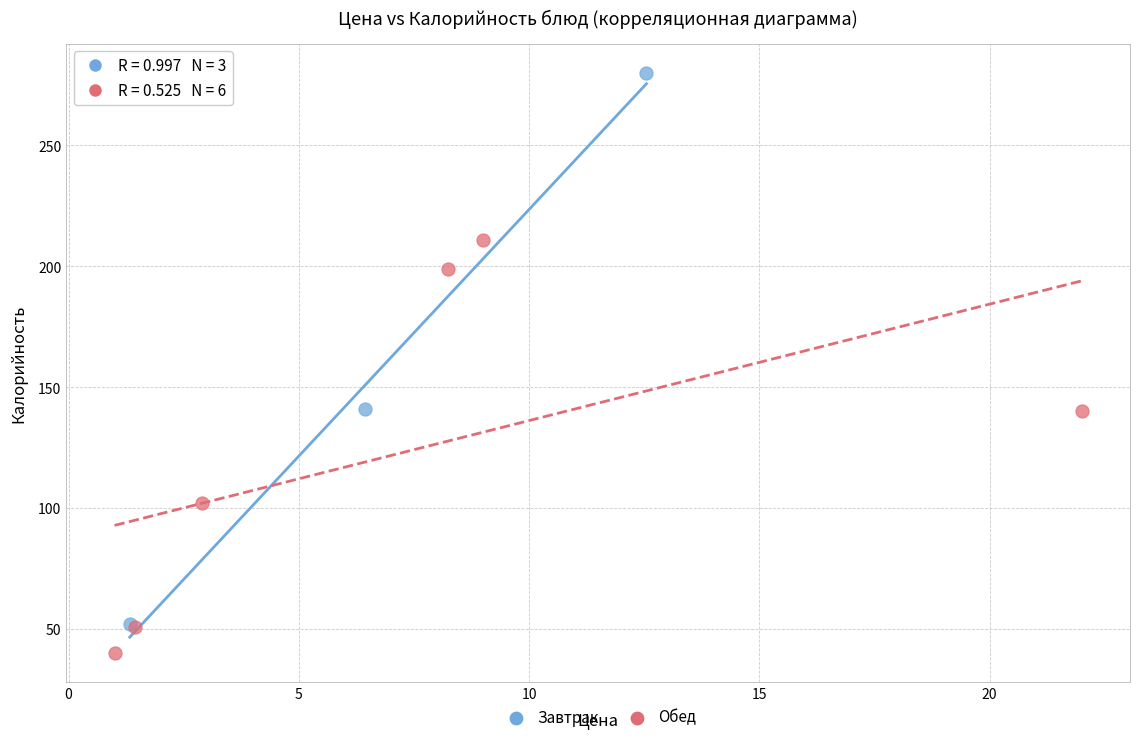

Which series contains the highest Y value?

Завтрак